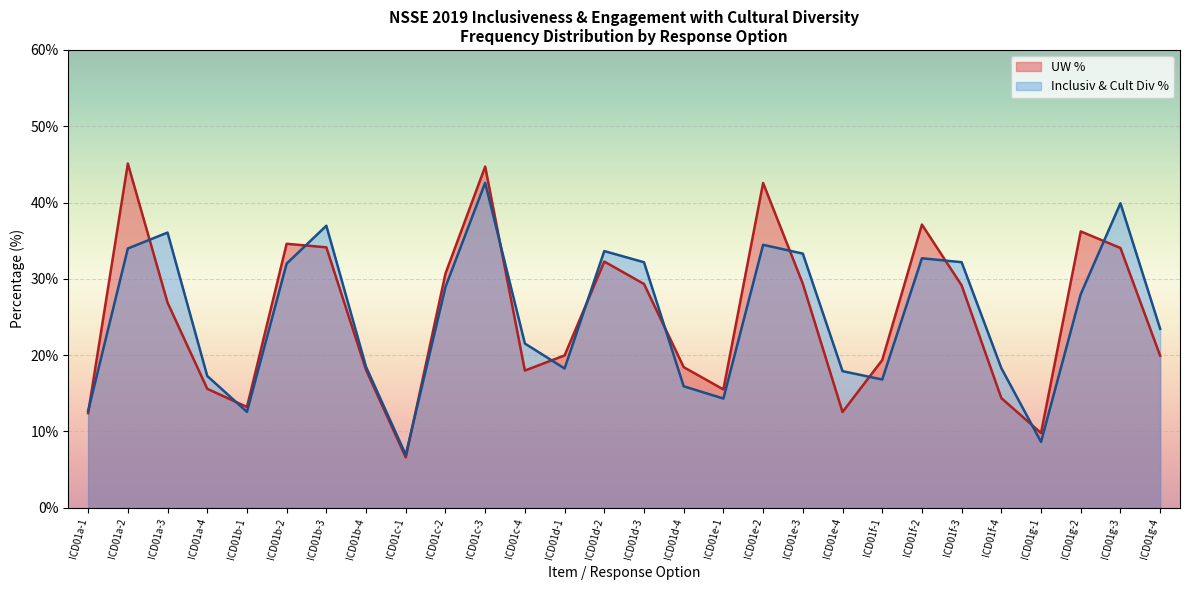

What is the label of the 2nd point from the right?

ICD01g-3